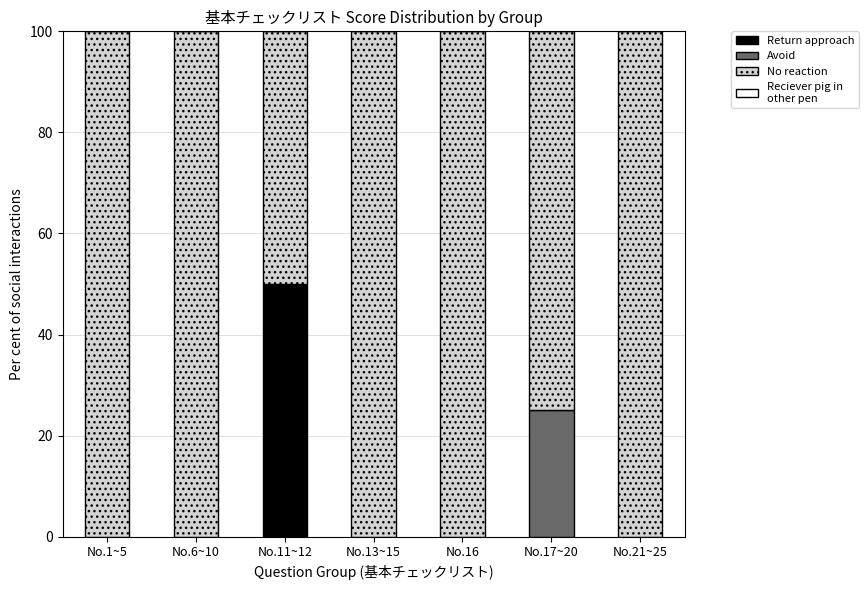

True or false: Return approach has a value of -32 at No.6~10.

False